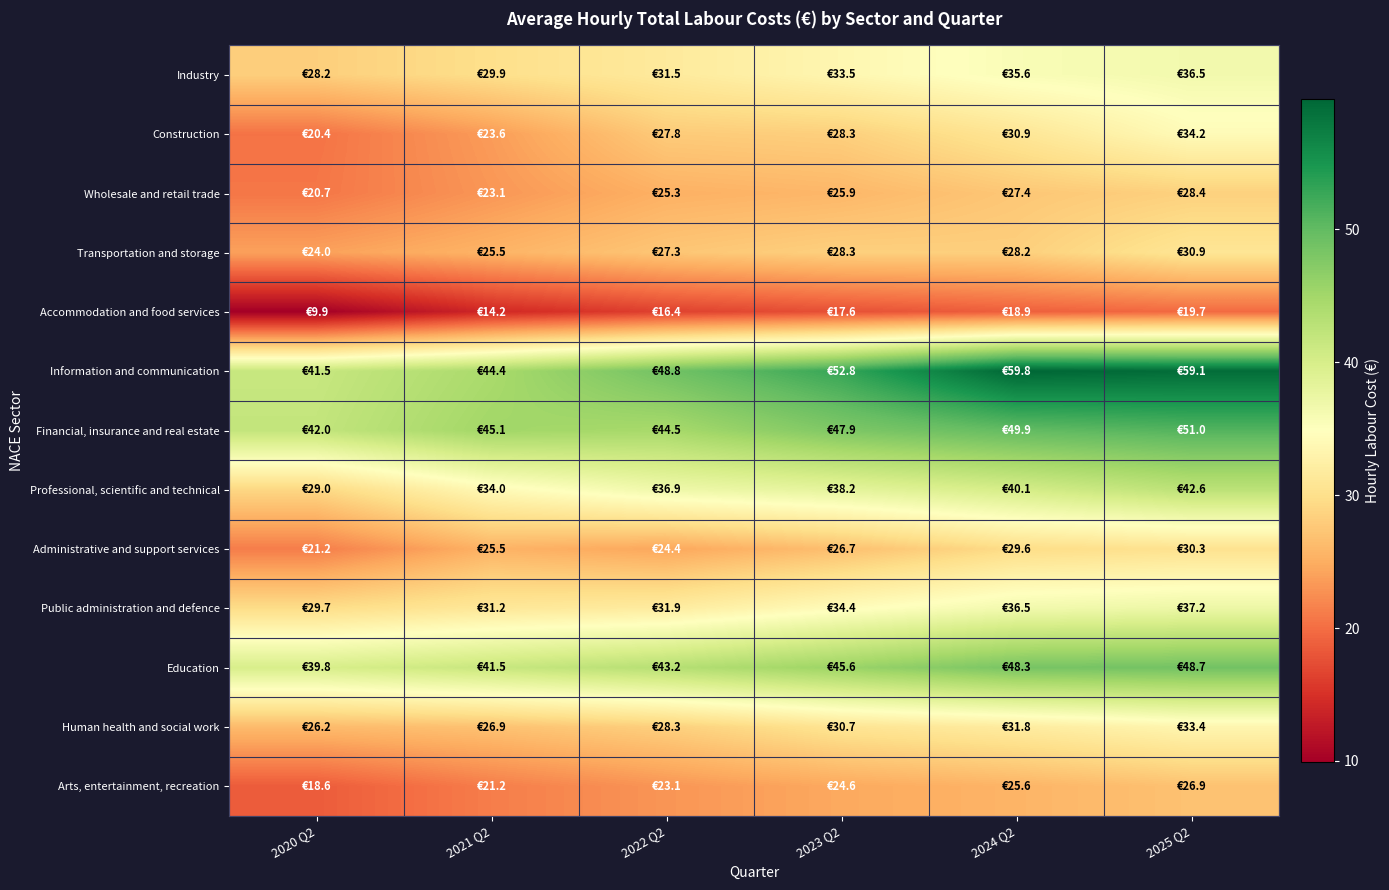

Reading left to right, what are all the values shown in this chart?

Industry: 2020 Q2=28.2	2021 Q2=29.9	2022 Q2=31.5	2023 Q2=33.5	2024 Q2=35.6	2025 Q2=36.5
Construction: 2020 Q2=20.4	2021 Q2=23.6	2022 Q2=27.8	2023 Q2=28.3	2024 Q2=30.9	2025 Q2=34.2
Wholesale and retail trade: 2020 Q2=20.7	2021 Q2=23.1	2022 Q2=25.3	2023 Q2=25.9	2024 Q2=27.4	2025 Q2=28.4
Transportation and storage: 2020 Q2=24.0	2021 Q2=25.5	2022 Q2=27.3	2023 Q2=28.3	2024 Q2=28.2	2025 Q2=30.9
Accommodation and food services: 2020 Q2=9.9	2021 Q2=14.2	2022 Q2=16.4	2023 Q2=17.6	2024 Q2=18.9	2025 Q2=19.7
Information and communication: 2020 Q2=41.5	2021 Q2=44.4	2022 Q2=48.8	2023 Q2=52.8	2024 Q2=59.8	2025 Q2=59.1
Financial, insurance and real estate: 2020 Q2=42.0	2021 Q2=45.1	2022 Q2=44.5	2023 Q2=47.9	2024 Q2=49.9	2025 Q2=51.0
Professional, scientific and technical: 2020 Q2=29.0	2021 Q2=34.0	2022 Q2=36.9	2023 Q2=38.2	2024 Q2=40.1	2025 Q2=42.6
Administrative and support services: 2020 Q2=21.2	2021 Q2=25.5	2022 Q2=24.4	2023 Q2=26.7	2024 Q2=29.6	2025 Q2=30.3
Public administration and defence: 2020 Q2=29.7	2021 Q2=31.2	2022 Q2=31.9	2023 Q2=34.4	2024 Q2=36.5	2025 Q2=37.2
Education: 2020 Q2=39.8	2021 Q2=41.5	2022 Q2=43.2	2023 Q2=45.6	2024 Q2=48.3	2025 Q2=48.7
Human health and social work: 2020 Q2=26.2	2021 Q2=26.9	2022 Q2=28.3	2023 Q2=30.7	2024 Q2=31.8	2025 Q2=33.4
Arts, entertainment, recreation: 2020 Q2=18.6	2021 Q2=21.2	2022 Q2=23.1	2023 Q2=24.6	2024 Q2=25.6	2025 Q2=26.9